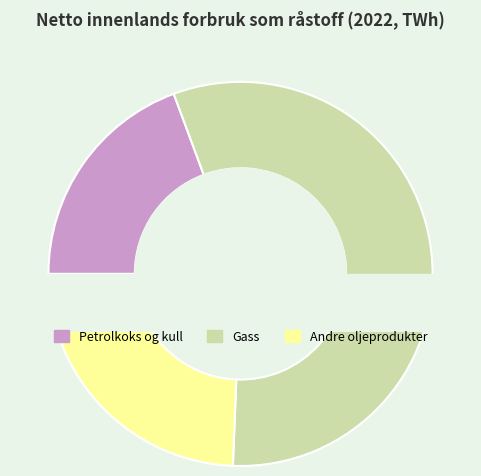

To the nearest percent, what percentage of the pie is Andre oljeprodukter?

24%